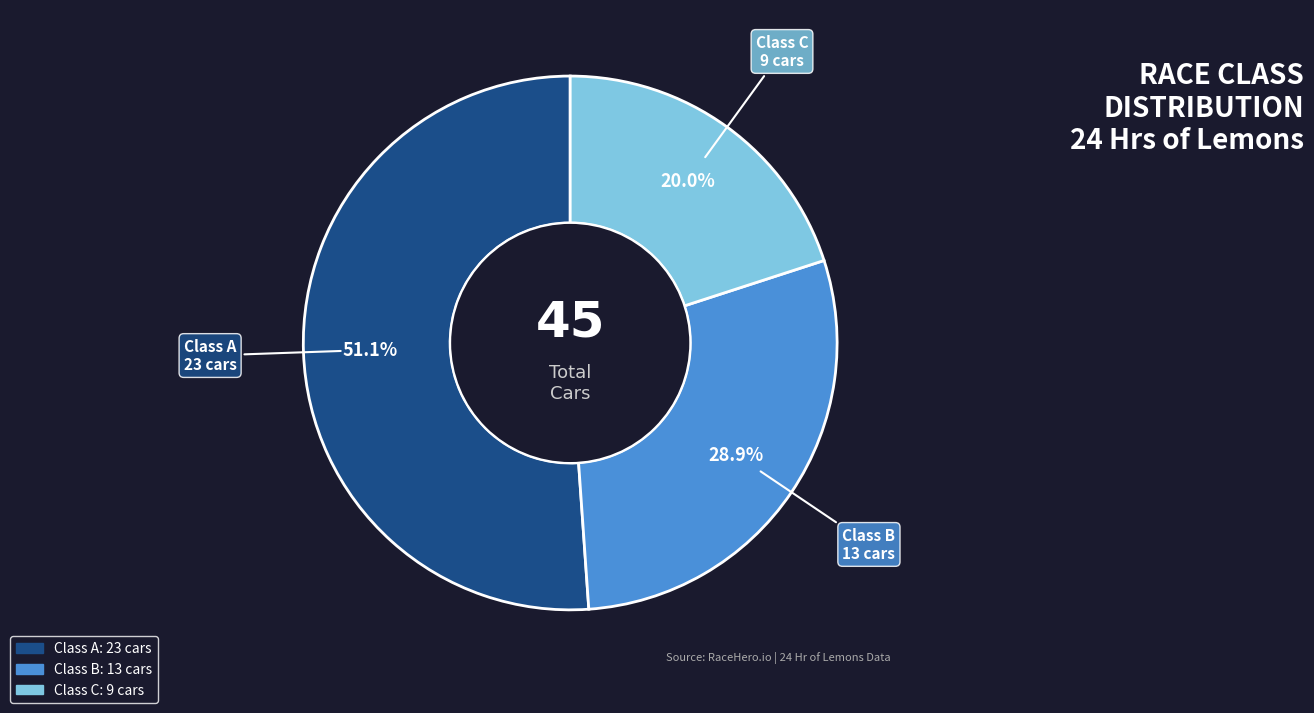

Is there any slice that represents more than half of the pie?

Yes